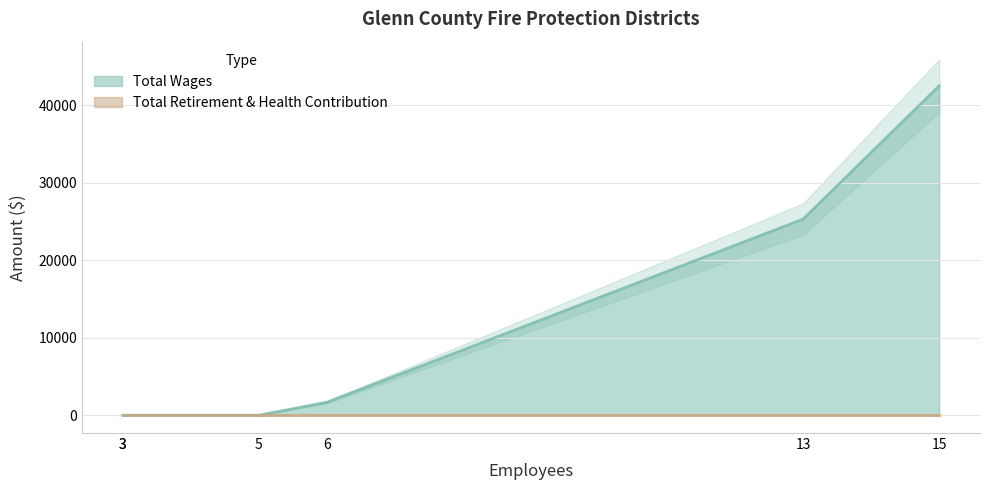

What is the maximum value shown in the chart?

42476